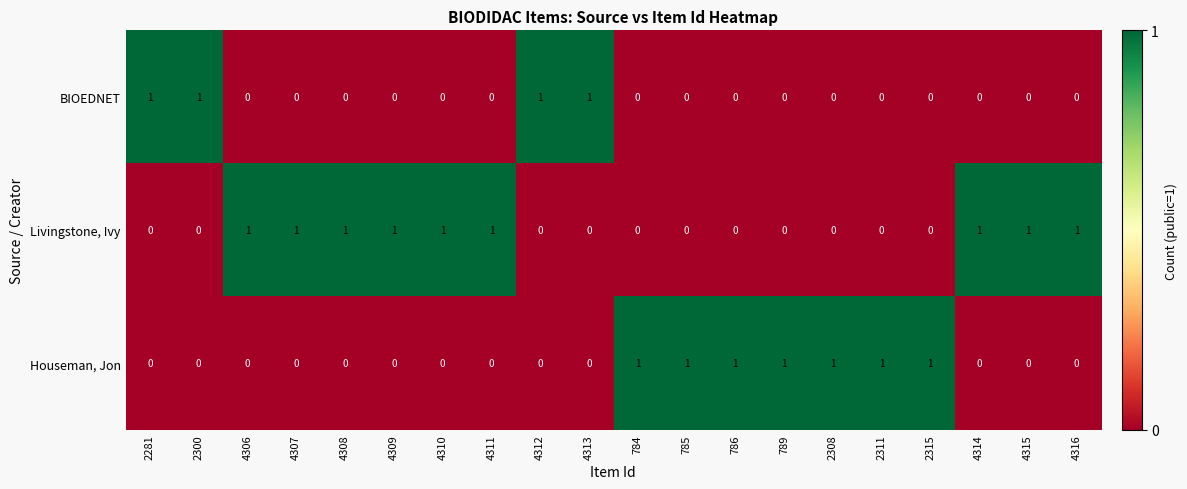

True or false: Houseman, Jon has a value of 2 at 785.

False